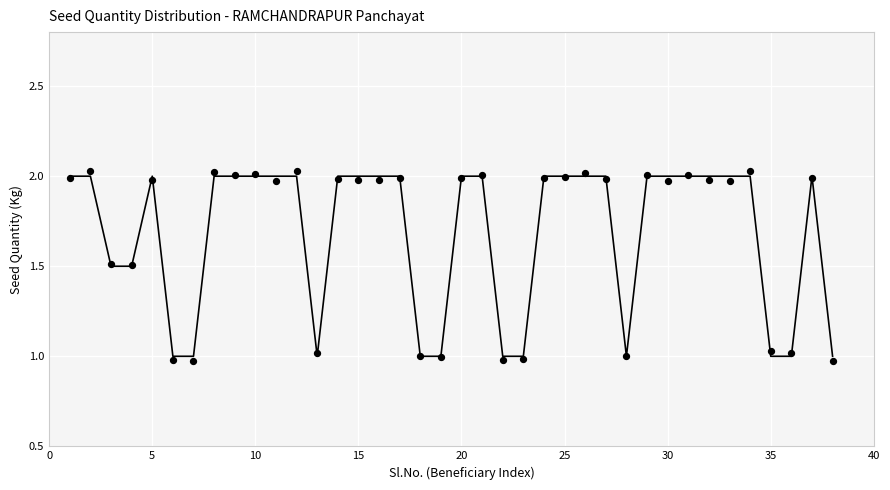

What is the range of Y values (max minus min)?

1.1